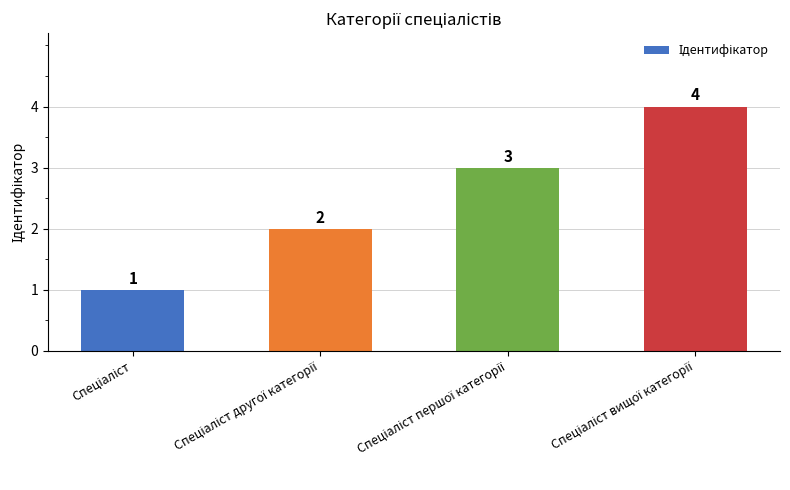

What is the sum of all values?

10